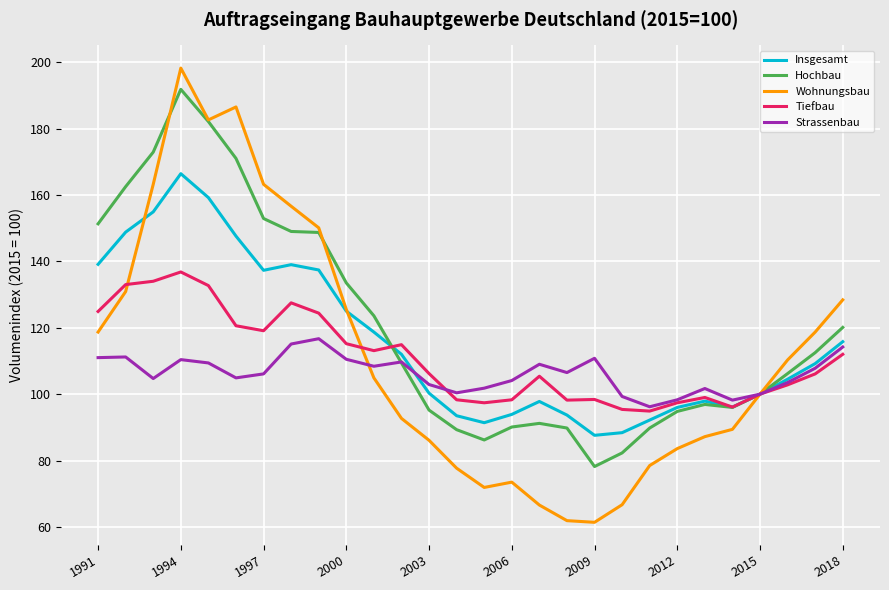

After their last crossing, which series has the higher values: Tiefbau or Strassenbau?

Strassenbau